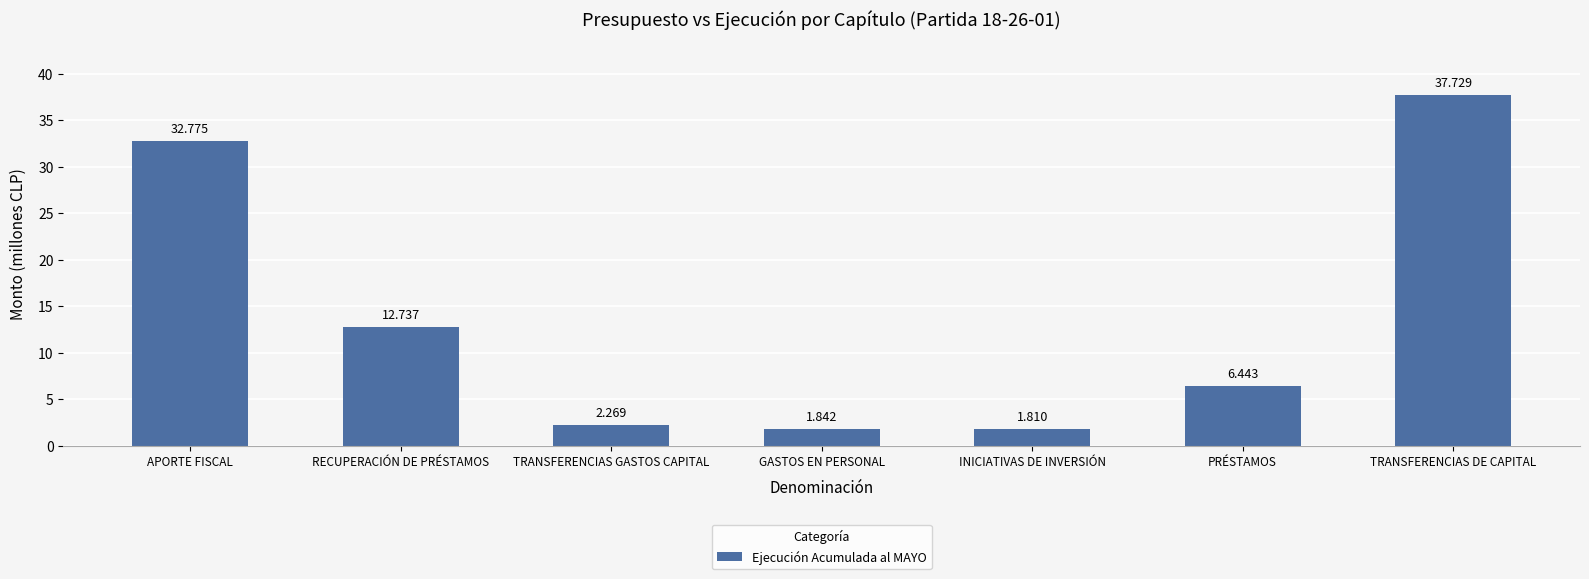

Are the bars horizontal?

No